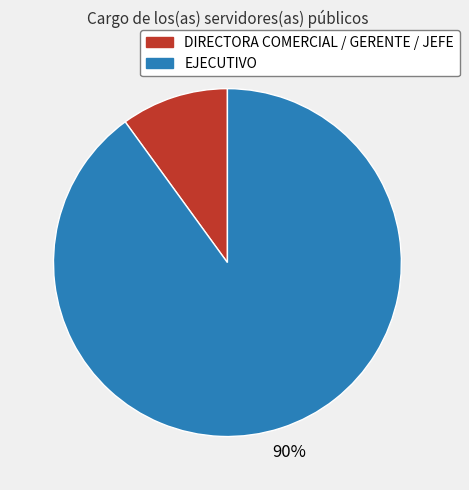

Which slice is the smallest?

DIRECTORA COMERCIAL / GERENTE / JEFE